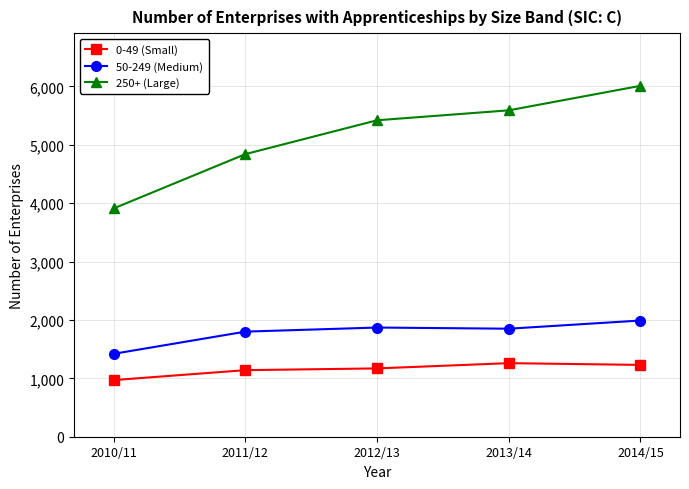

The 250+ (Large) series shows 4840 at 2011/12. True or false?

True